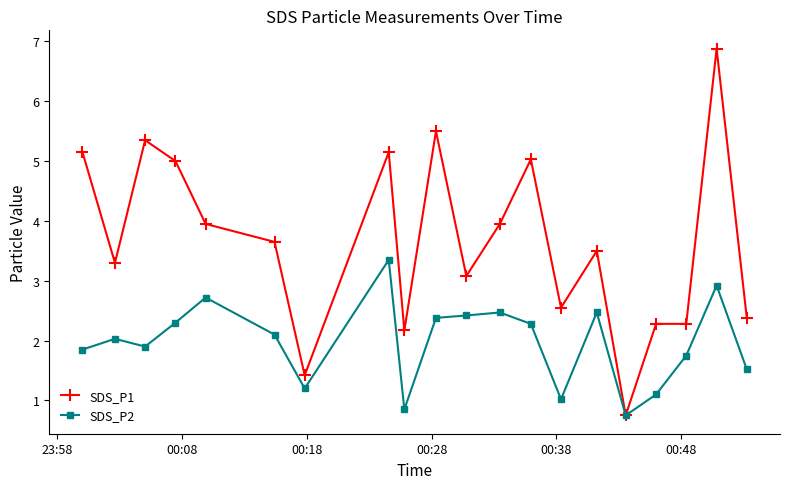

Does the chart display data point markers on the line(s)?

Yes